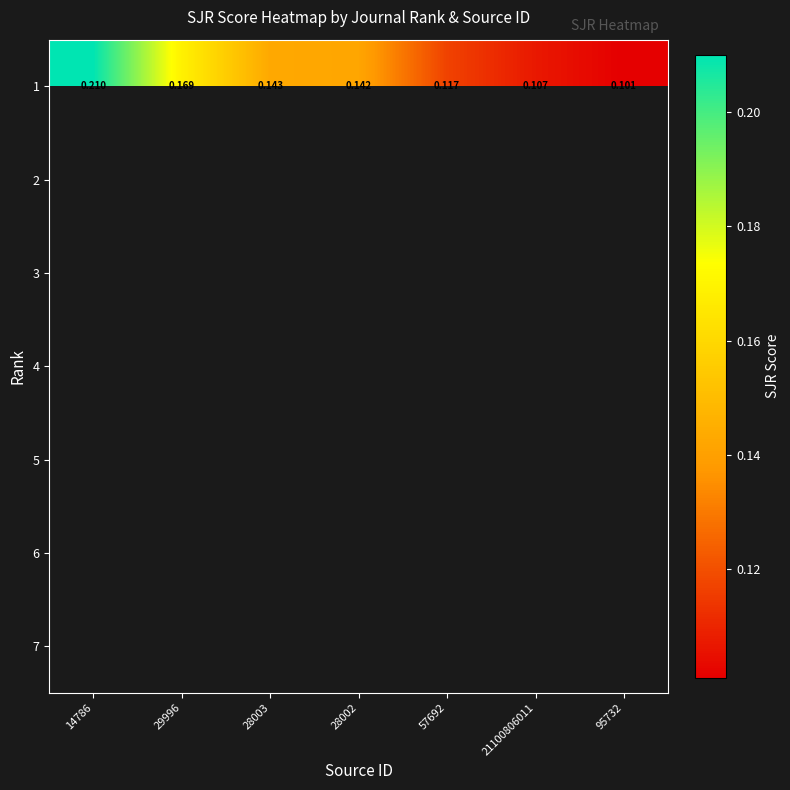

Between 28002 and 95732, which is larger?

28002